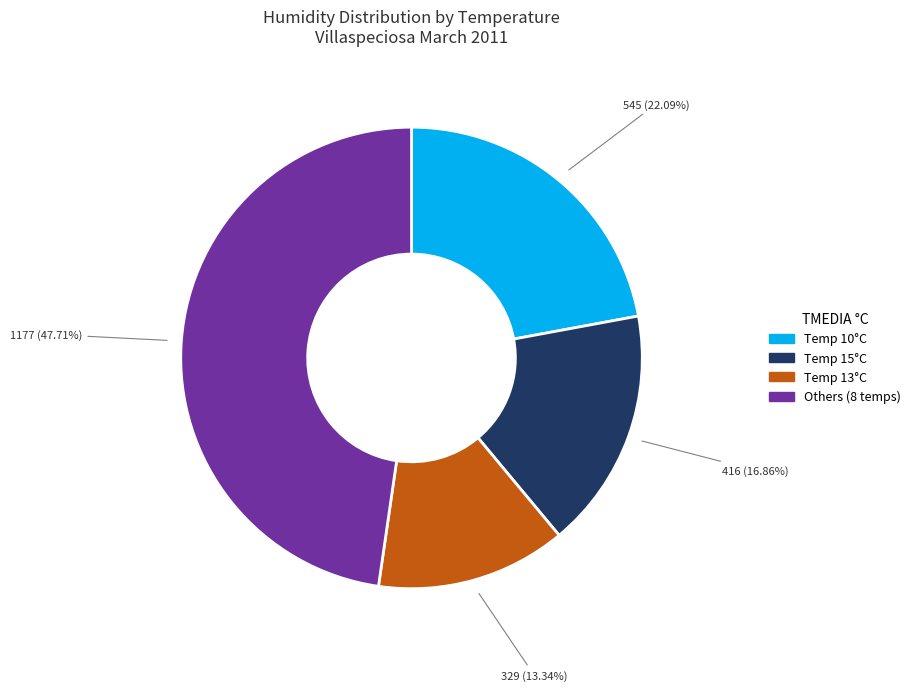

Is there a majority slice in this chart?

No